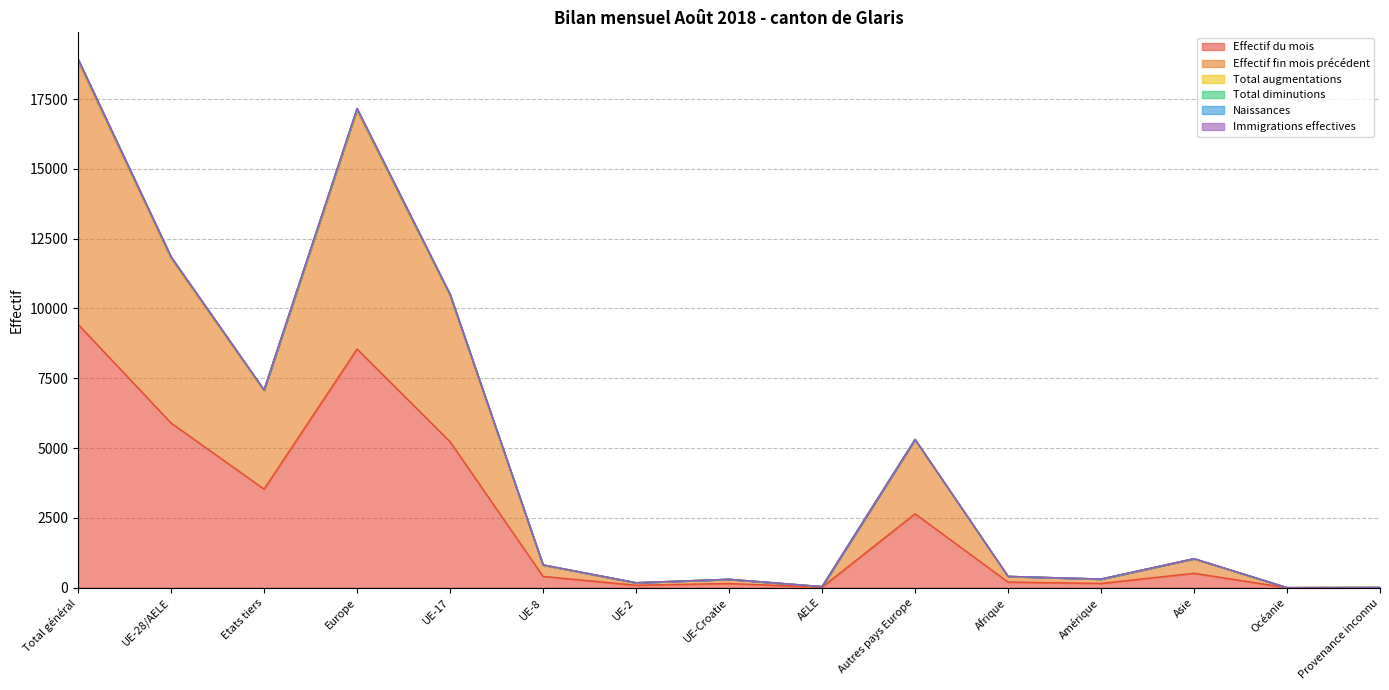

What is the value of the Effectif du mois point at the 10th from the left?

2649